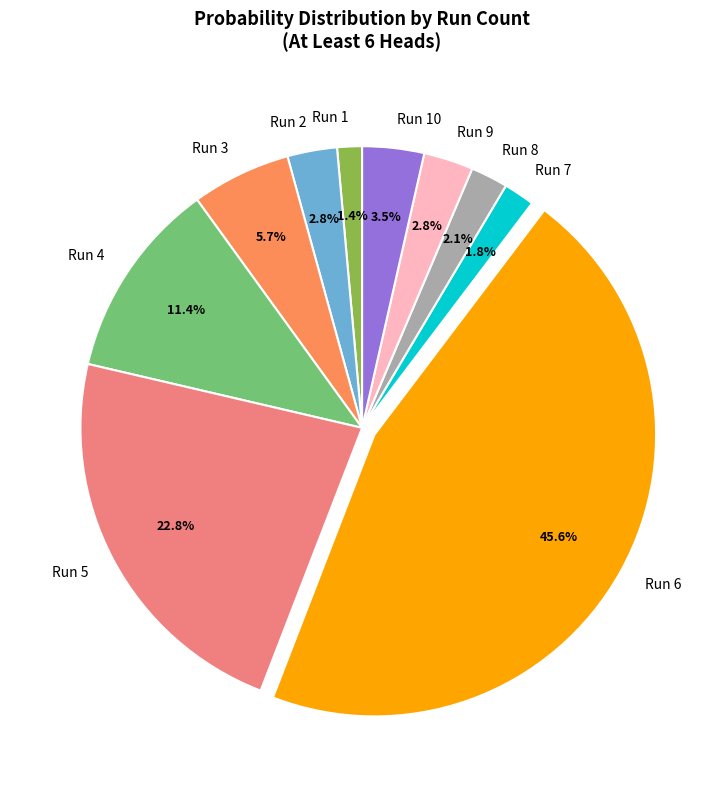

Is it true that Run 3 is 6% of the pie?

True